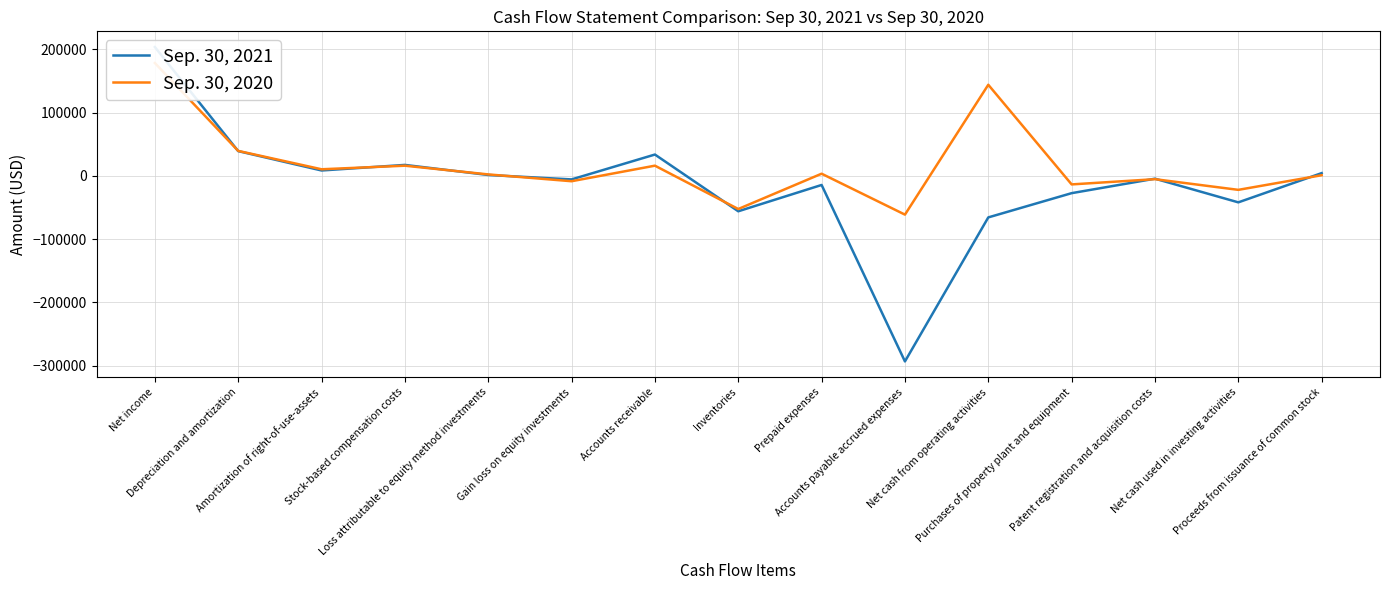

At which label does Sep. 30, 2020 first exceed 2288?

Net income